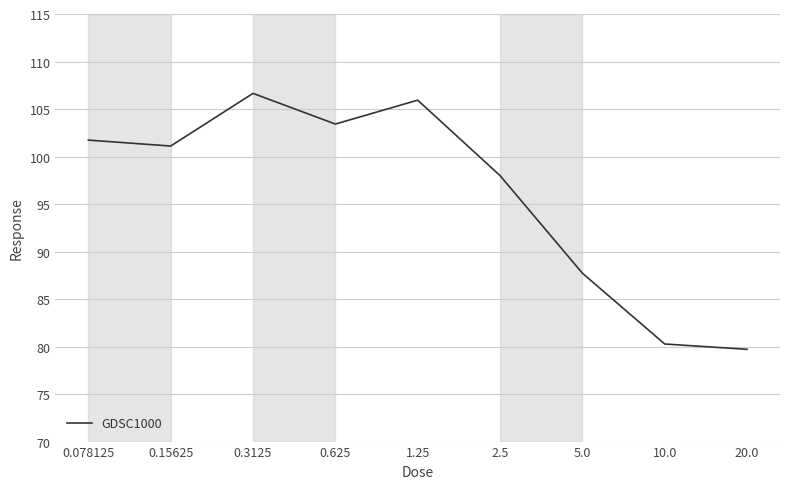

Does the chart have visible grid lines?

Yes